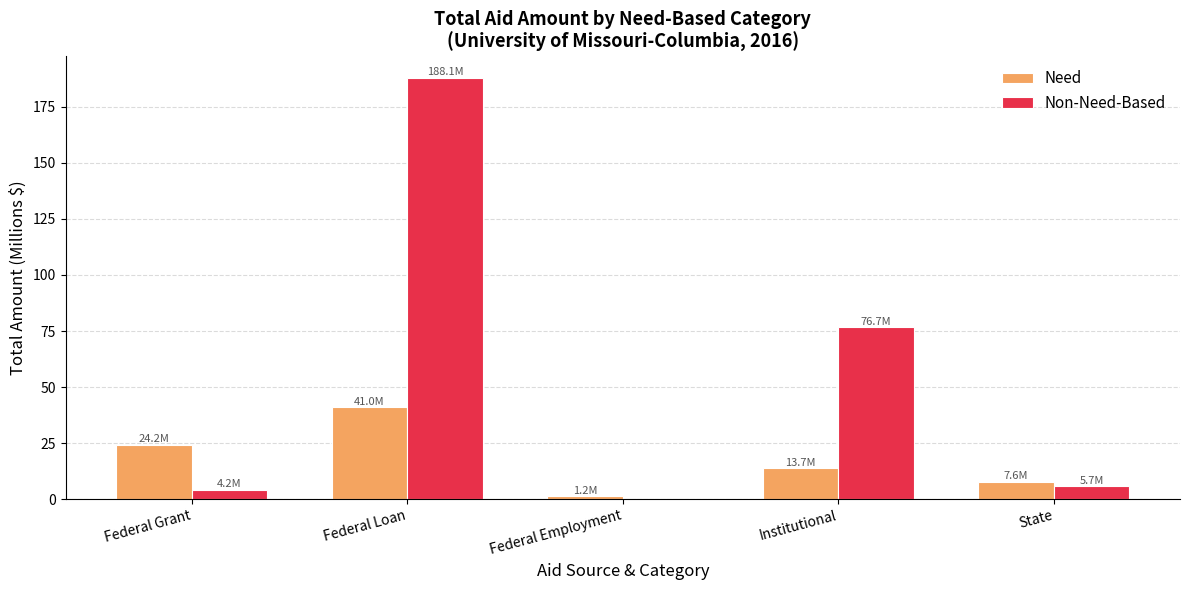

What is the sum of all Need values?

87.7